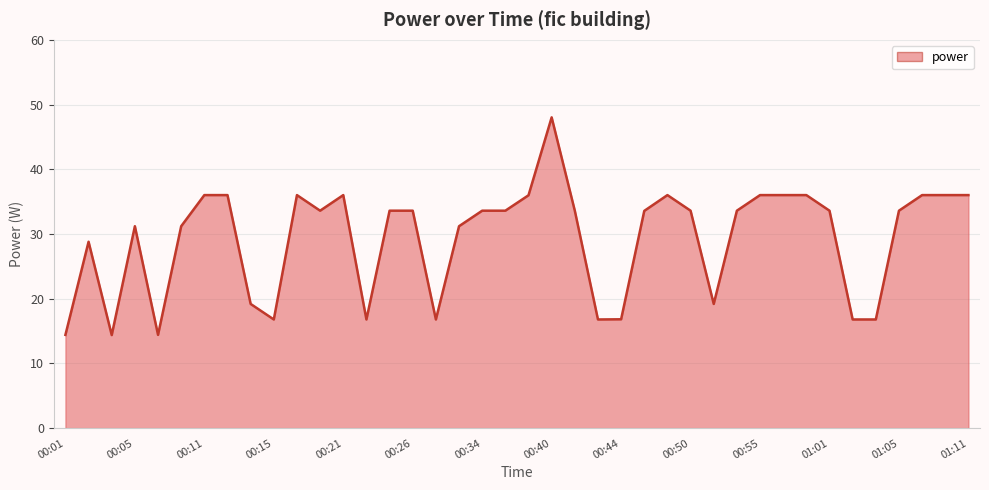

What is the smallest value displayed?

14.4